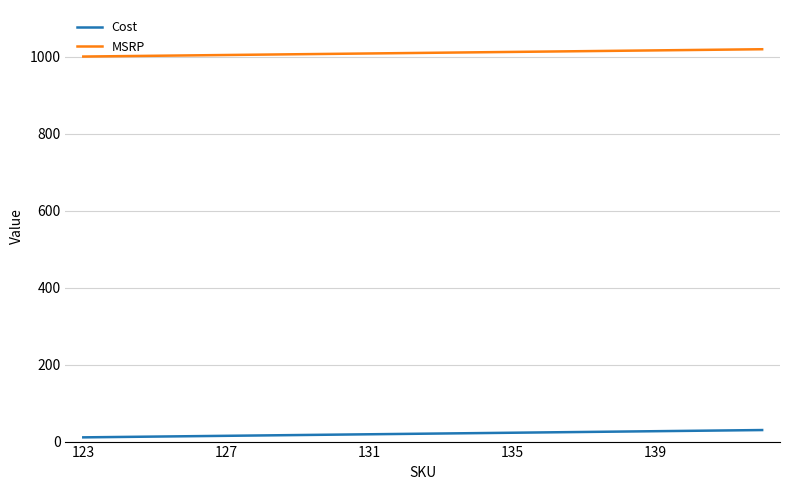

What is the average value of the MSRP series?

1010.5